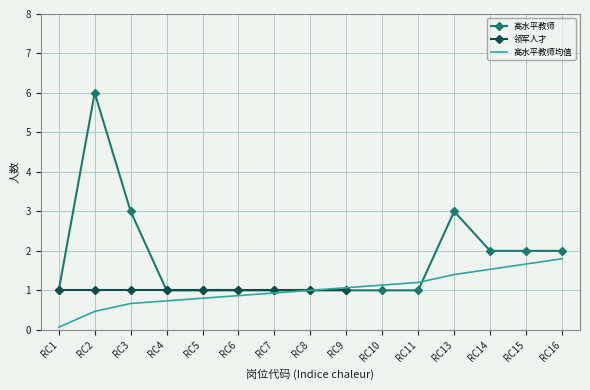

What is the change in value from RC3 to RC14?

-1